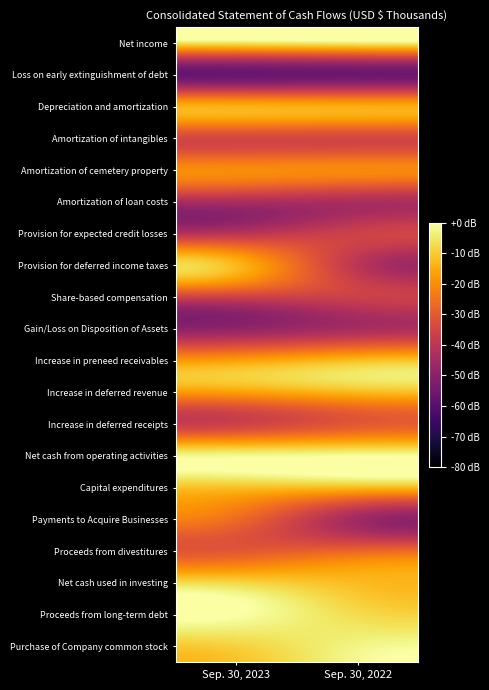

Reading left to right, transcribe all the data shown in this chart.

Net income: Sep. 30, 2023=-5.3	Sep. 30, 2022=-3.8
Loss on early extinguishment of debt: Sep. 30, 2023=-56.4	Sep. 30, 2022=-55.6
Depreciation and amortization: Sep. 30, 2023=-14.4	Sep. 30, 2022=-15.0
Amortization of intangibles: Sep. 30, 2023=-34.3	Sep. 30, 2022=-34.4
Amortization of cemetery property: Sep. 30, 2023=-20.2	Sep. 30, 2022=-20.6
Amortization of loan costs: Sep. 30, 2023=-43.1	Sep. 30, 2022=-43.1
Provision for expected credit losses: Sep. 30, 2023=-40.5	Sep. 30, 2022=-36.2
Provision for deferred income taxes: Sep. 30, 2023=-12.9	Sep. 30, 2022=-40.1
Share-based compensation: Sep. 30, 2023=-35.9	Sep. 30, 2022=-36.5
Gain/Loss on Disposition of Assets: Sep. 30, 2023=-48.4	Sep. 30, 2022=-43.8
Increase in preneed receivables: Sep. 30, 2023=-17.1	Sep. 30, 2022=-12.3
Increase in deferred revenue: Sep. 30, 2023=-16.9	Sep. 30, 2022=-12.6
Increase in deferred receipts: Sep. 30, 2023=-36.2	Sep. 30, 2022=-30.3
Net cash from operating activities: Sep. 30, 2023=-1.9	Sep. 30, 2022=-1.0
Capital expenditures: Sep. 30, 2023=-11.4	Sep. 30, 2022=-12.1
Payments to Acquire Businesses: Sep. 30, 2023=-26.2	Sep. 30, 2022=-45.2
Proceeds from divestitures: Sep. 30, 2023=-30.2	Sep. 30, 2022=-27.4
Net cash used in investing: Sep. 30, 2023=-8.2	Sep. 30, 2022=-12.5
Proceeds from long-term debt: Sep. 30, 2023=0.0	Sep. 30, 2022=-7.1
Purchase of Company common stock: Sep. 30, 2023=-8.7	Sep. 30, 2022=-2.6